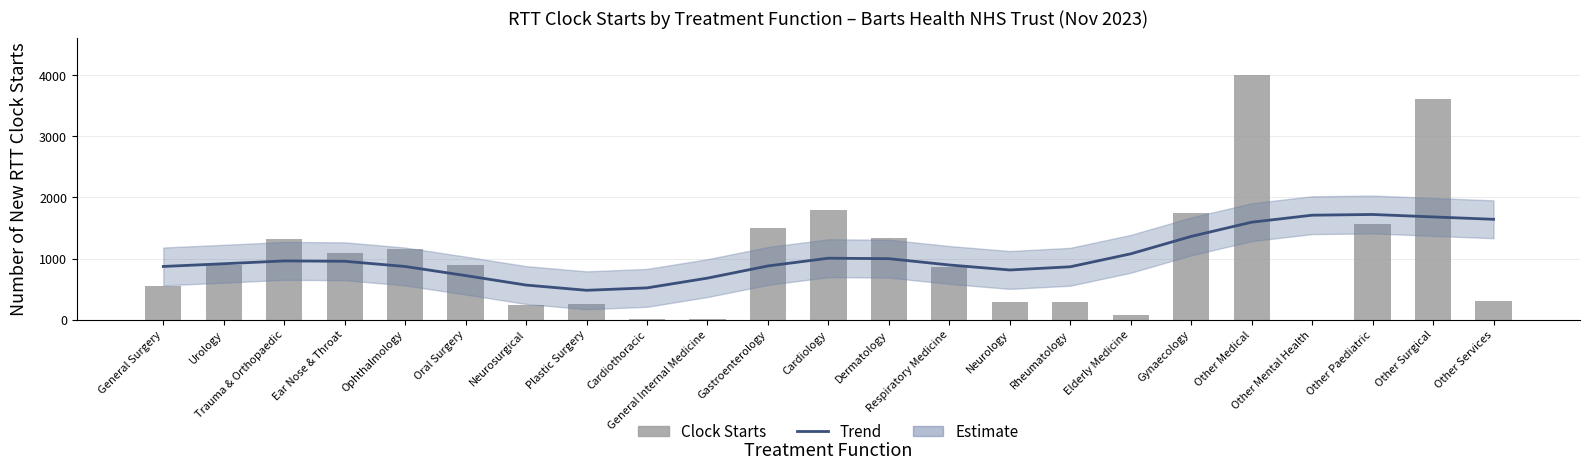

At Cardiology, list the series in order from smallest to largest.

Trend (smoothed), RTT Clock Starts